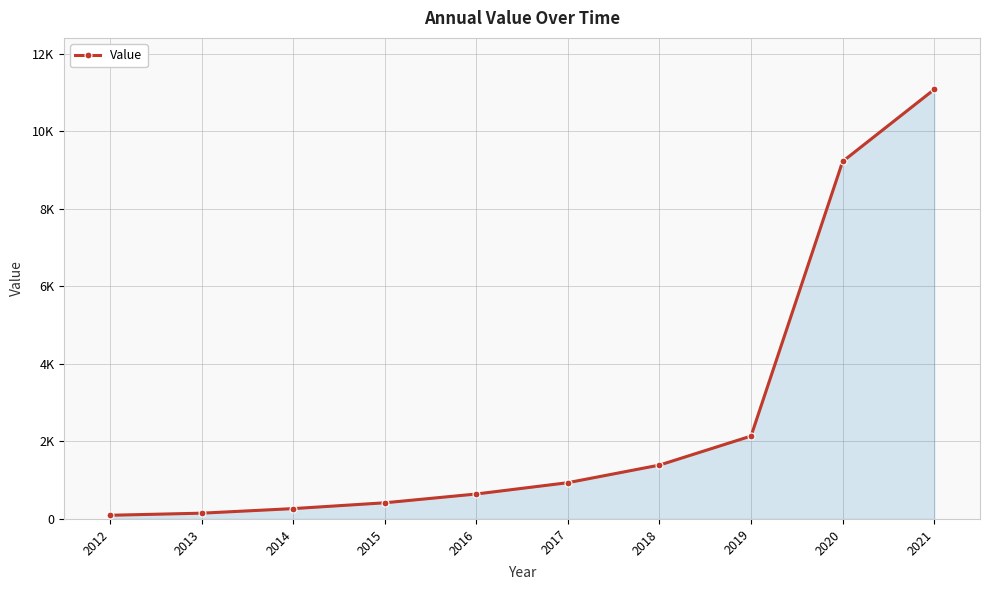

Is it true that the value at 2014 is 267?

True